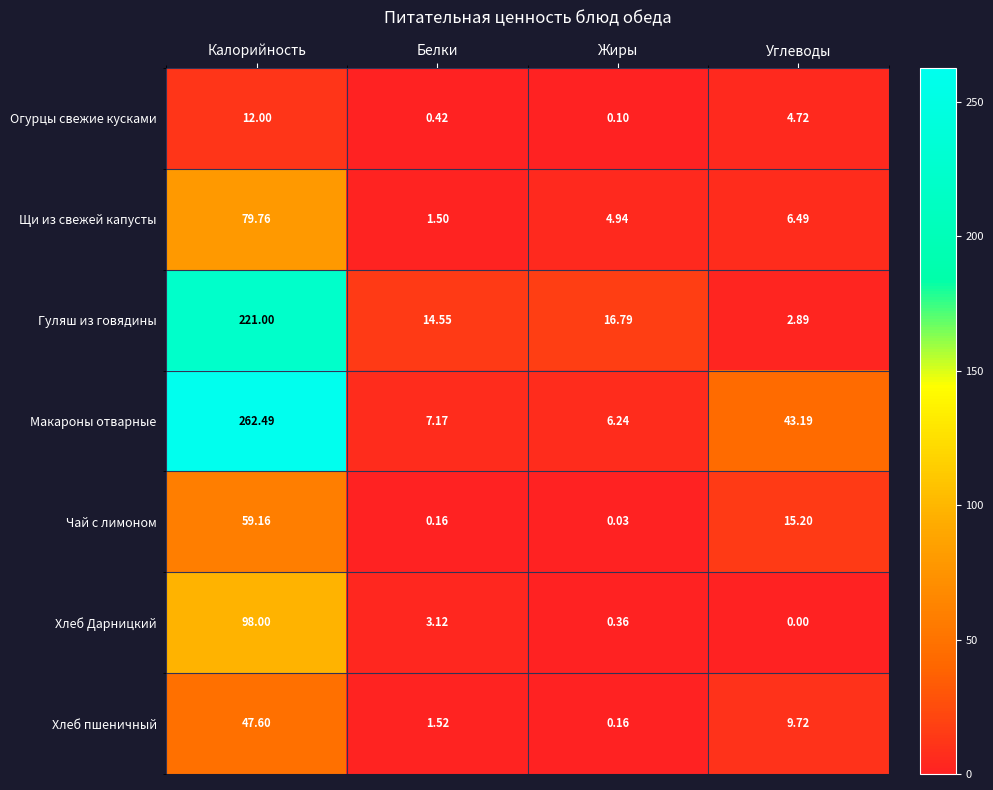

At how many categories does at least one series exceed 90?

1